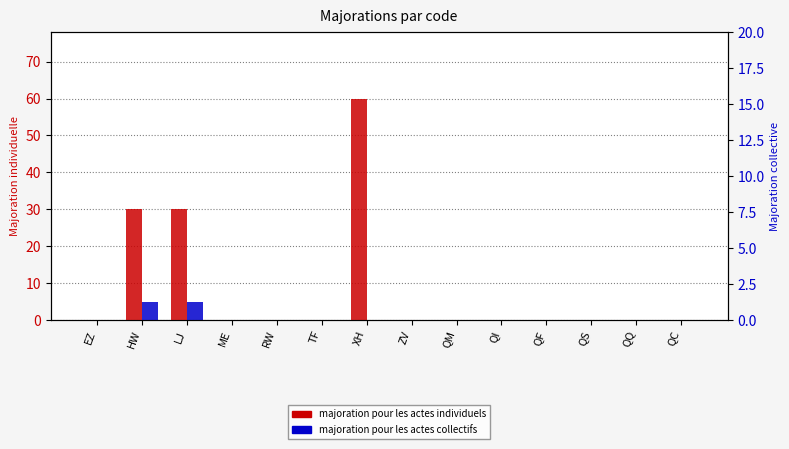

Reading left to right, extract all data points from this chart.

majoration pour les actes individuels: EZ=0	HW=30	LJ=30	ME=0	RW=0	TF=0	XH=60	ZV=0	QM=0	QI=0	QF=0	QS=0	QQ=0	QC=0
majoration pour les actes collectifs: EZ=0	HW=5	LJ=5	ME=0	RW=0	TF=0	XH=0	ZV=0	QM=0	QI=0	QF=0	QS=0	QQ=0	QC=0